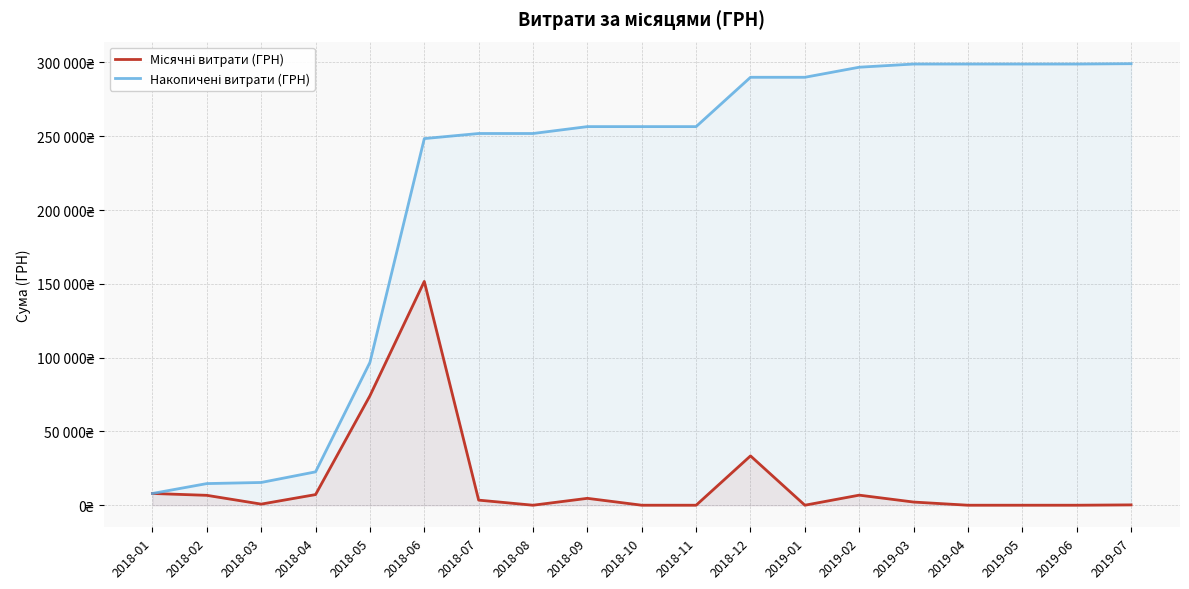

True or false: Накопичені витрати (ГРН) and Місячні витрати (ГРН) cross at least once.

False